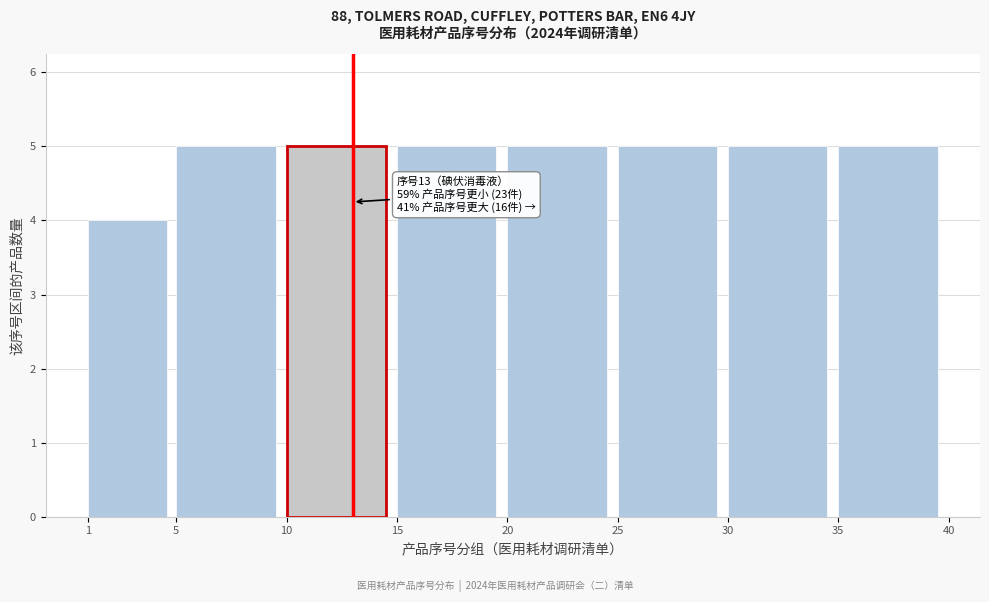

Reading left to right, transcribe all the data shown in this chart.

1=4	5=5	10=5	15=5	20=5	25=5	30=5	35=5